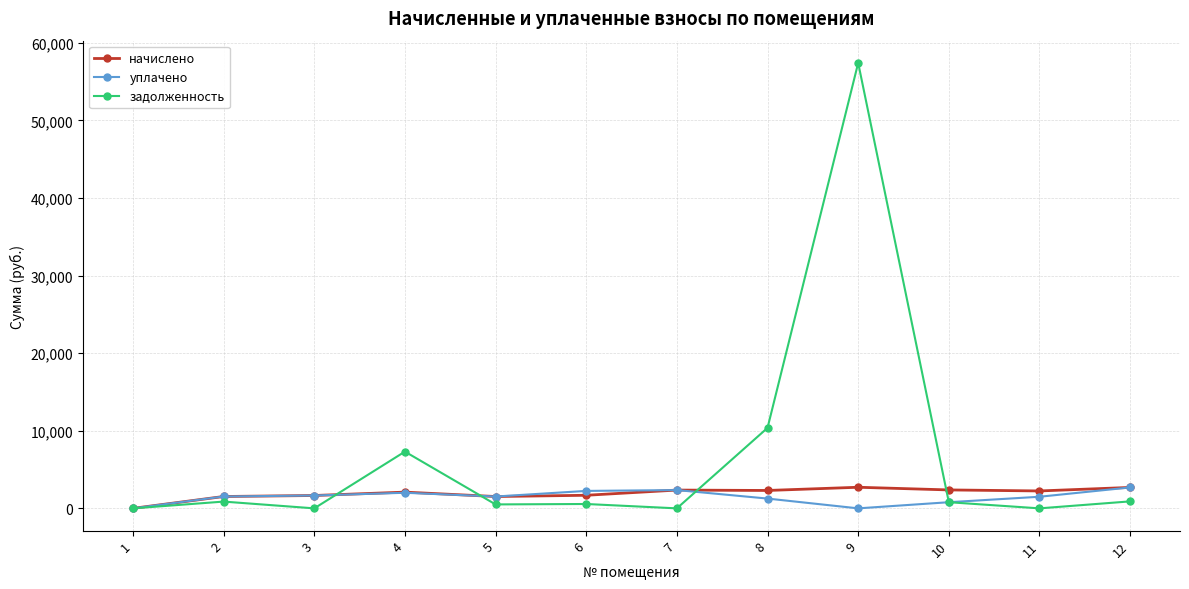

What is the highest value of the задолженность series?

57412.9